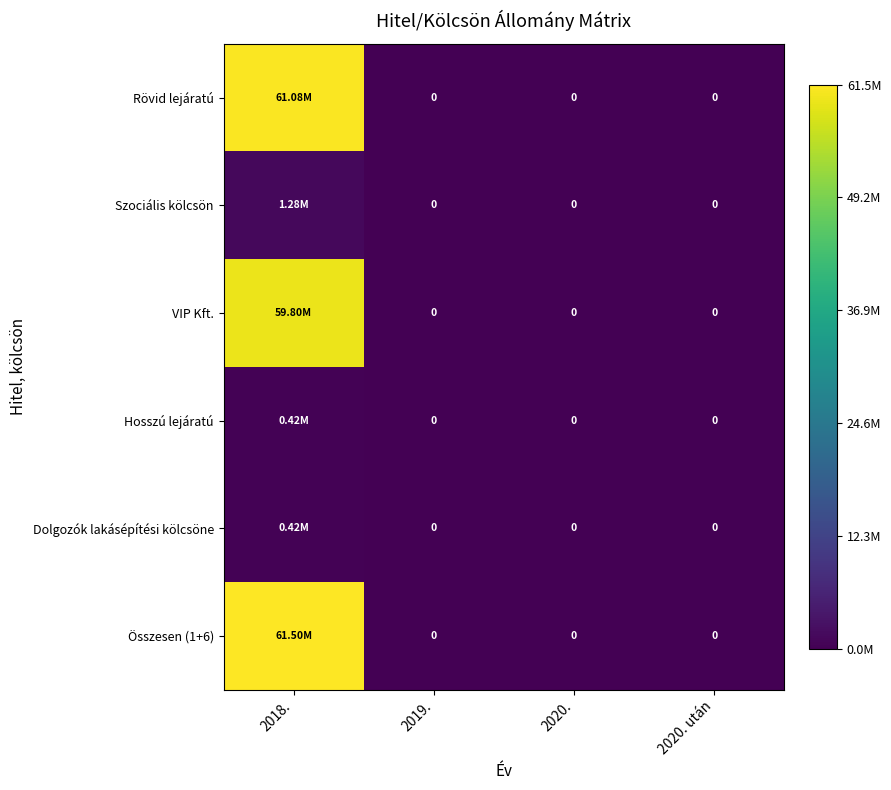

How many data points in VIP Kft. are above 0?

1